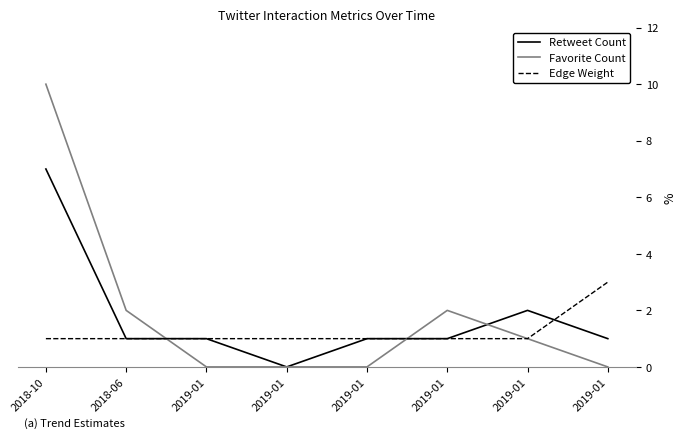

What are all the series names shown in the legend?

Retweet Count, Favorite Count, Edge Weight